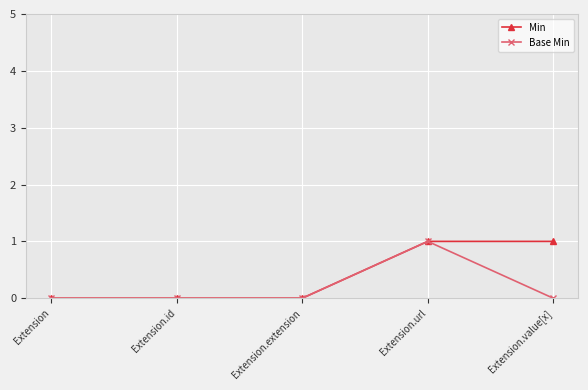

True or false: Base Min has a value of 0 at Extension.extension.

True